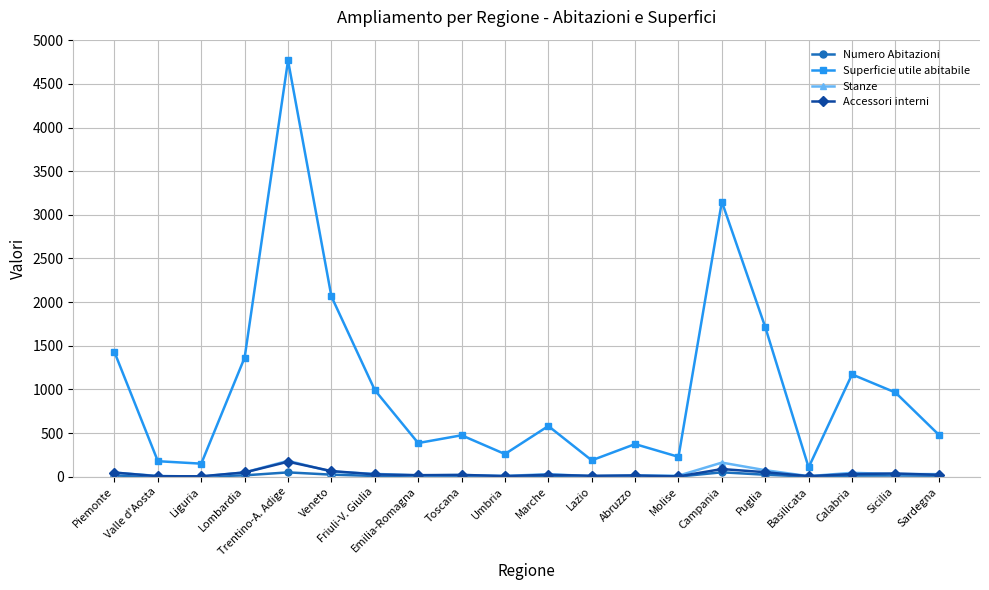

Is the value of Numero Abitazioni at Molise greater than the value of Superficie utile abitabile at Trentino-A. Adige?

No